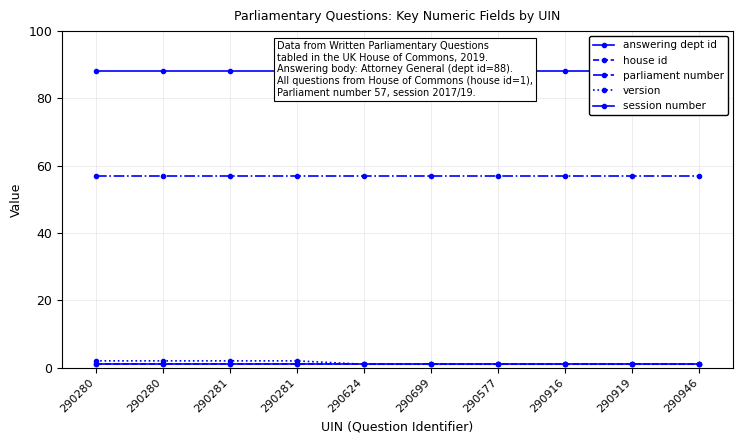

What is the spread (max minus min) of values at 290281?

87